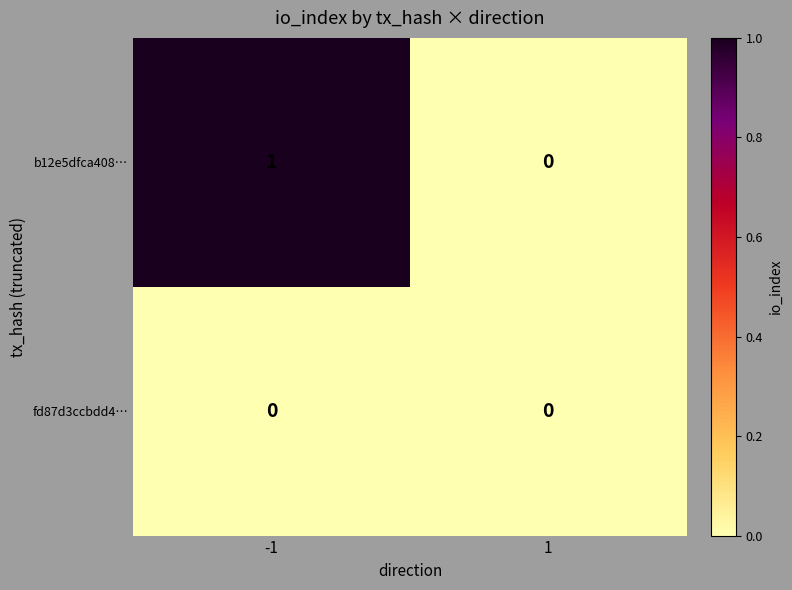

Reading right to left, what are all the values shown in this chart?

b12e5dfca408…: 1=0	-1=1
fd87d3ccbdd4…: 1=0	-1=0